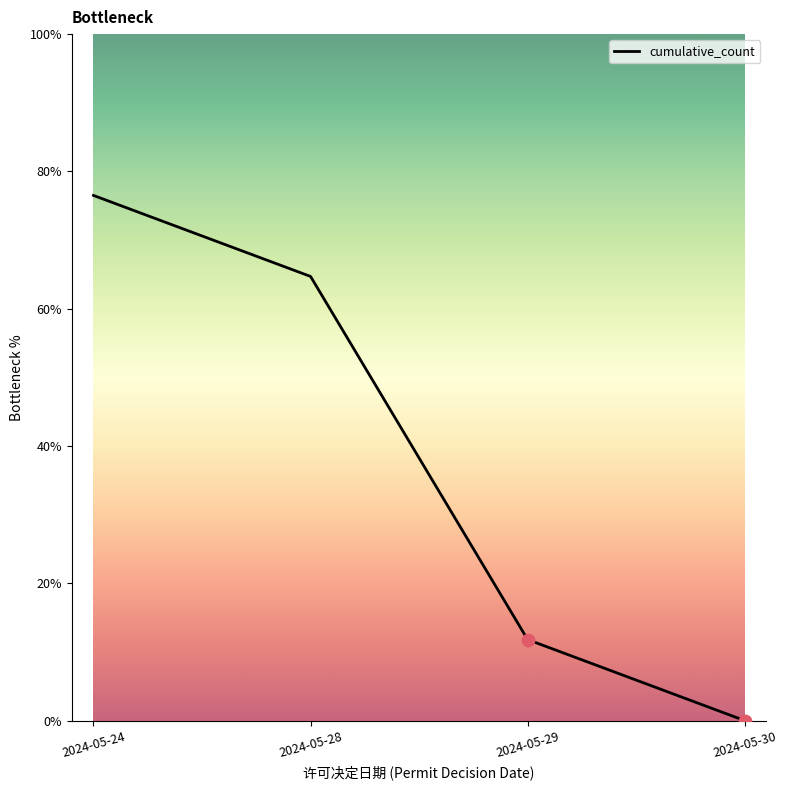

What is the ratio of the value at 2024-05-29 to the value at 2024-05-28?

0.2